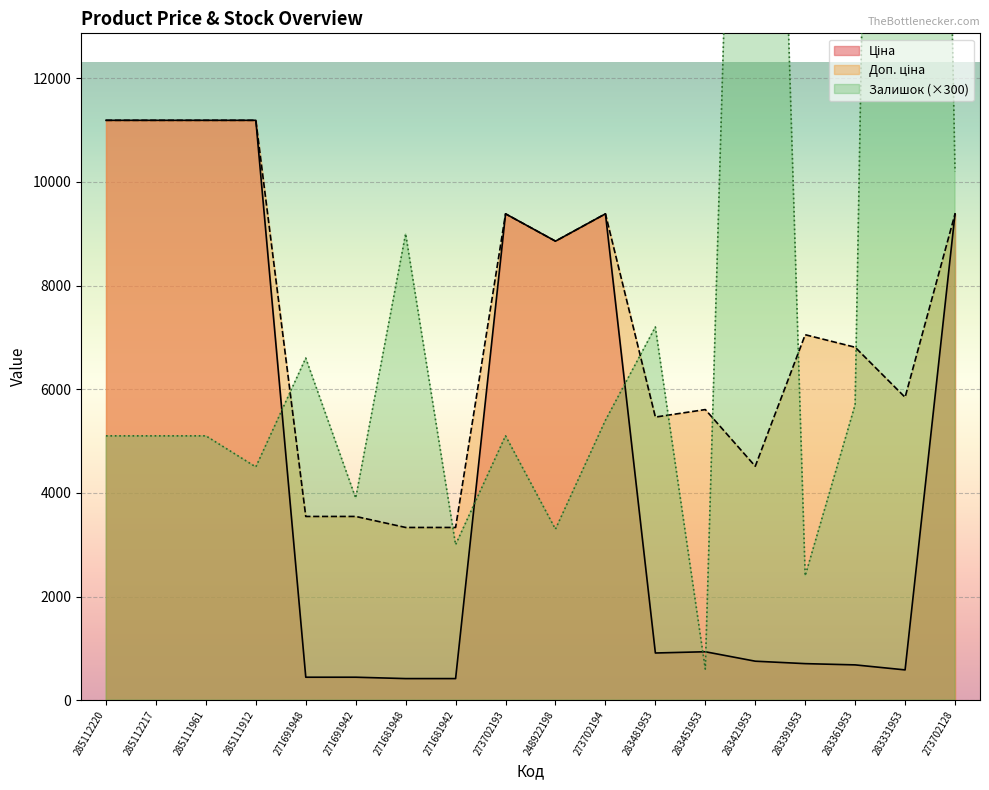

How many categories are shown in the chart?

18